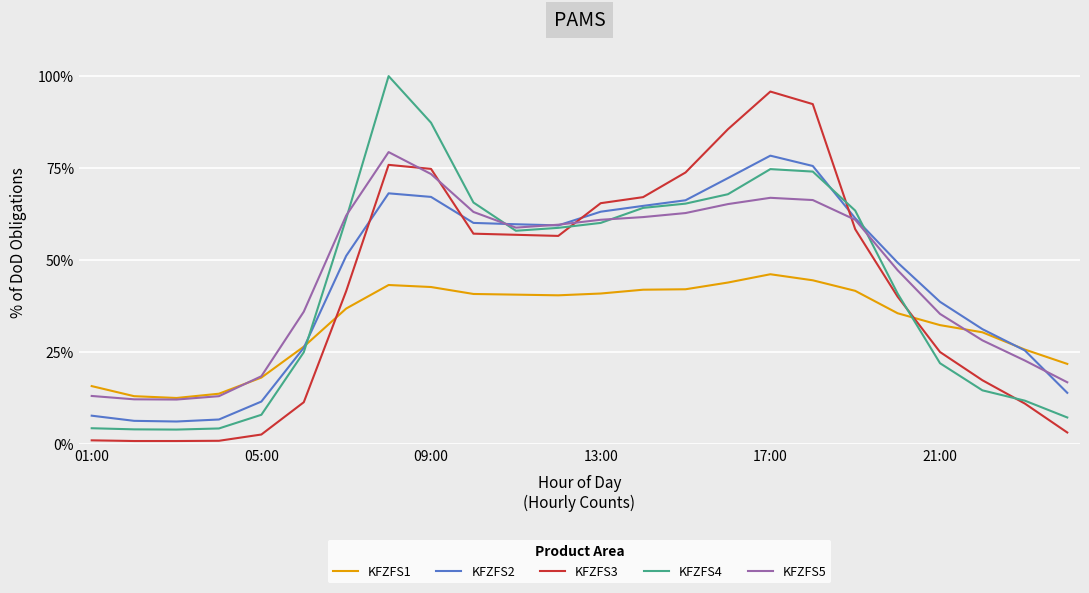

True or false: KFZFS5 and KFZFS3 cross at least once.

True